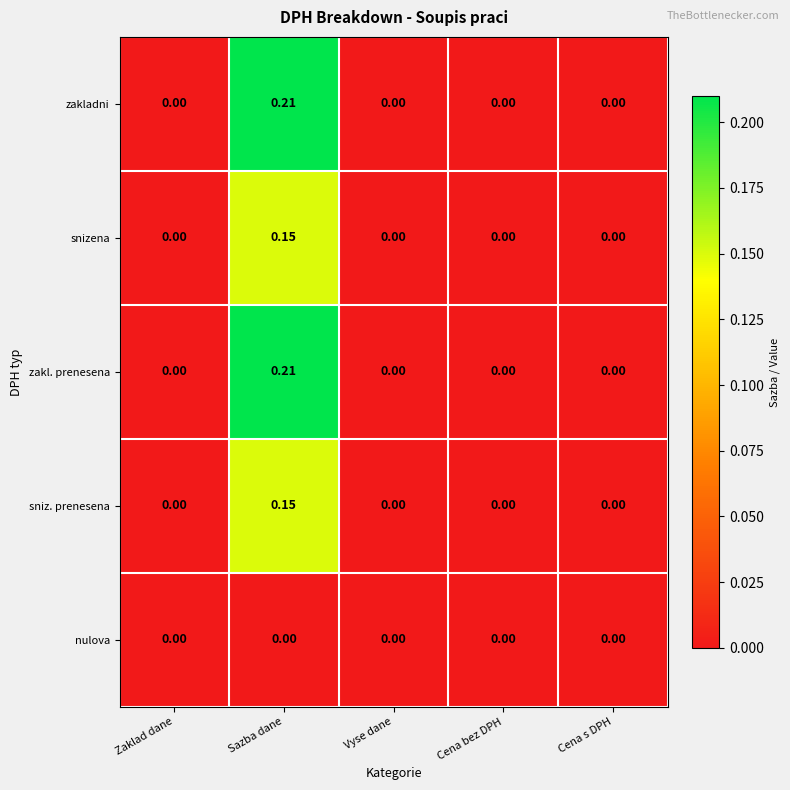

Is the value of zakl. prenesena at Vyse dane greater than the value of snizena at Sazba dane?

No